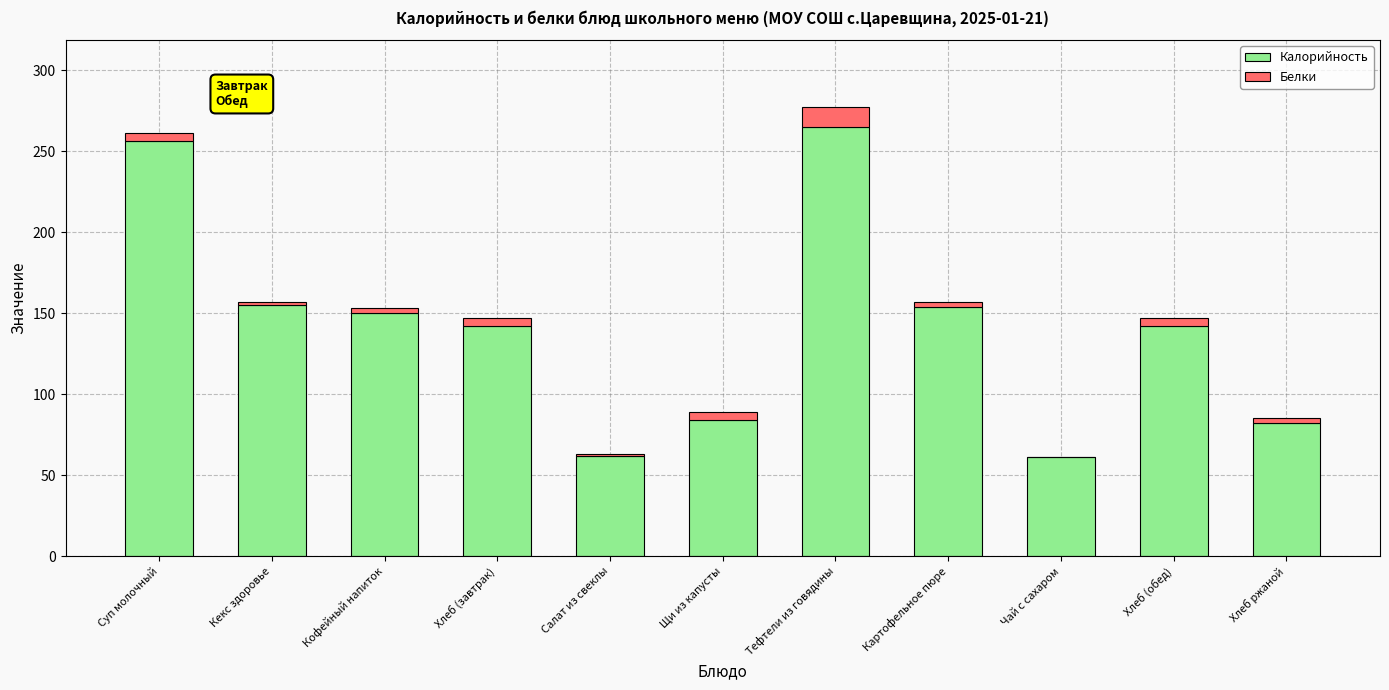

The value of Калорийность at Хлеб (обед) is 142. True or false?

True